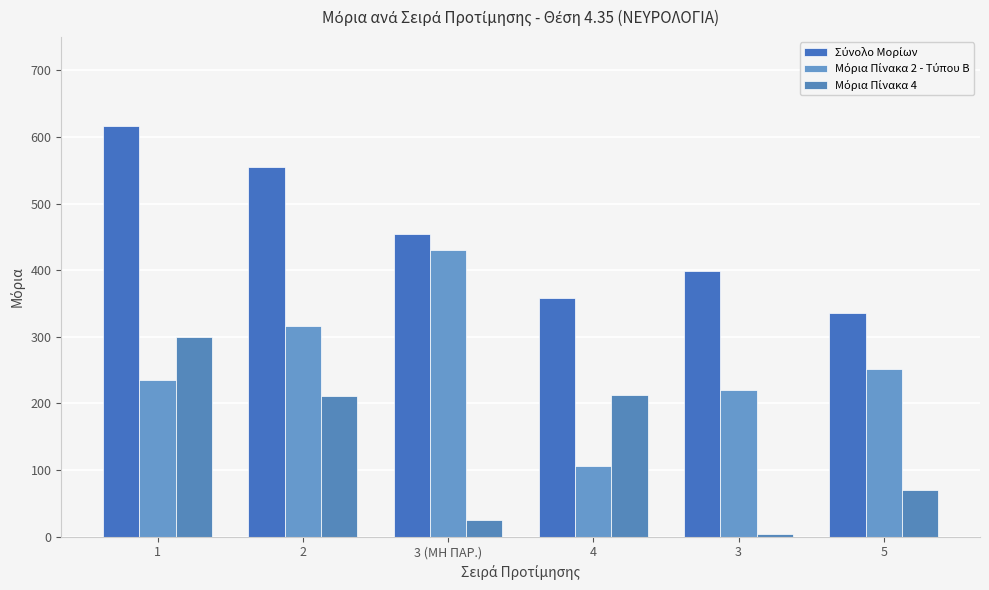

How many series are shown in this chart?

3